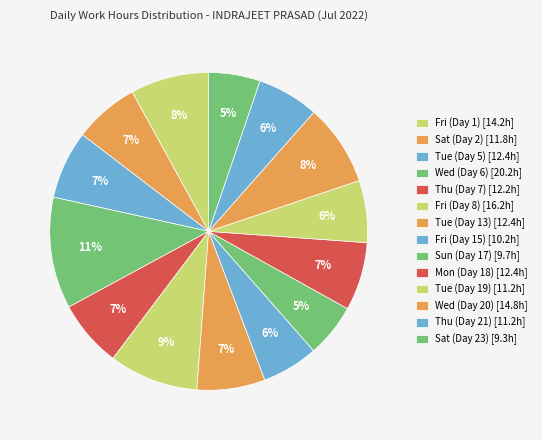

Between Wed (Day 20) and Thu (Day 21), which is larger?

Wed (Day 20)